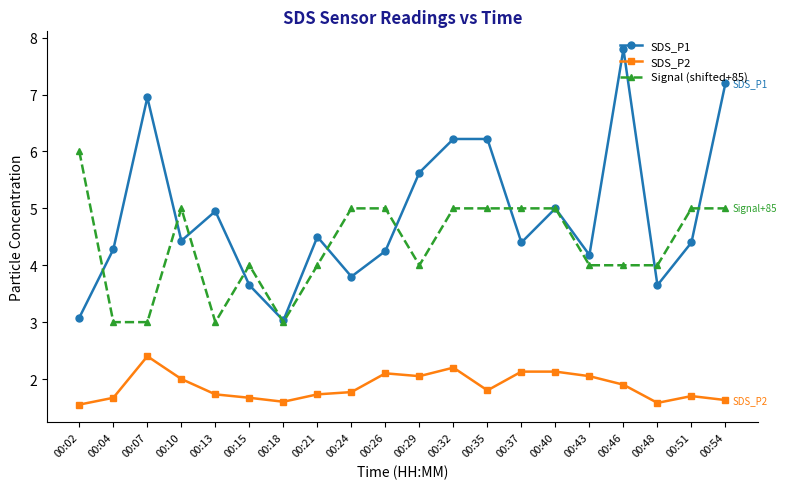

The value of SDS_P1 at 00:02 is 3.1. True or false?

True